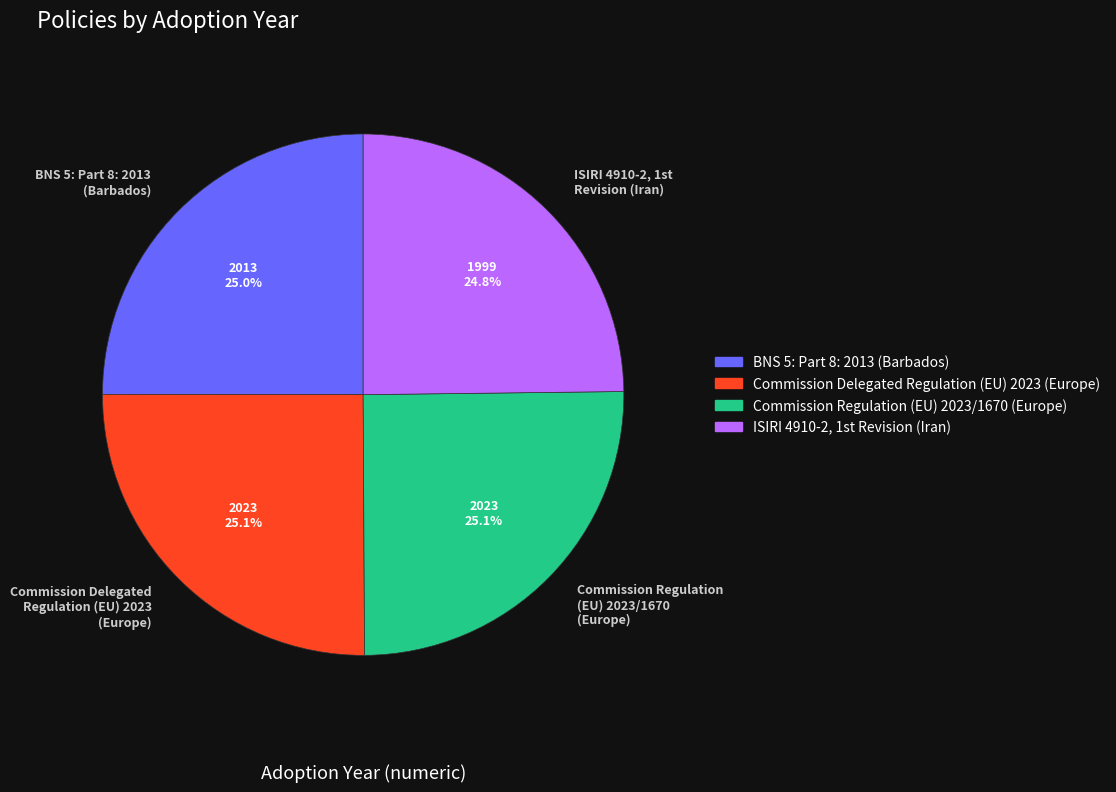

What percentage is NOT represented by Commission Delegated Regulation (EU) 2023 (Europe)?

74.9%